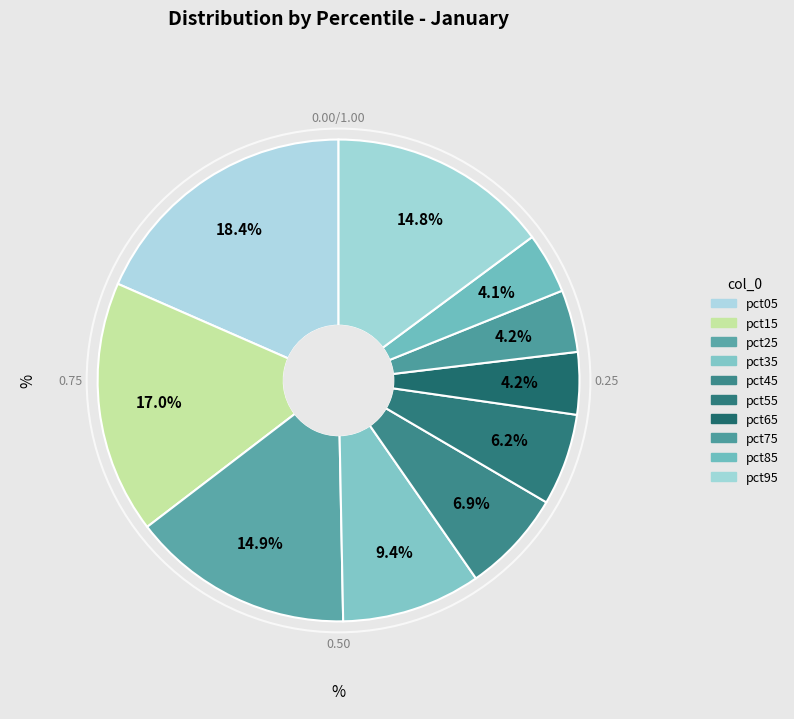

What percentage is NOT represented by pct95?

85.2%